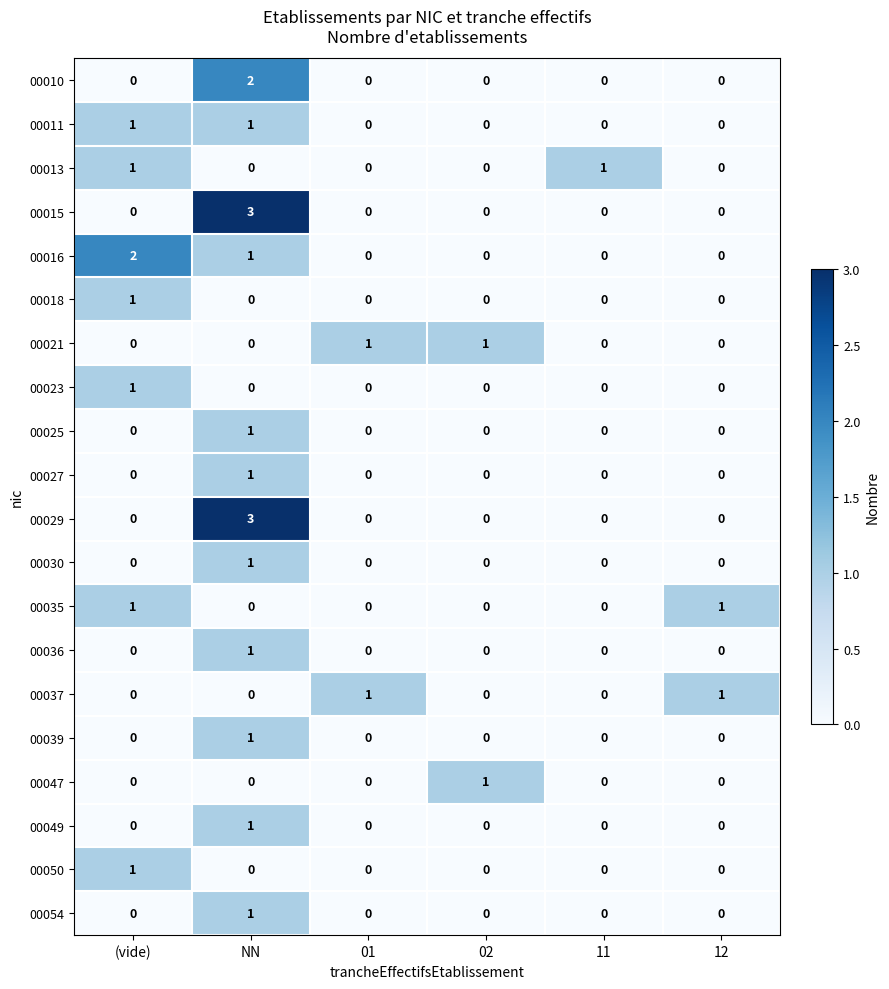

What is the difference between the highest and lowest values at NN?

3